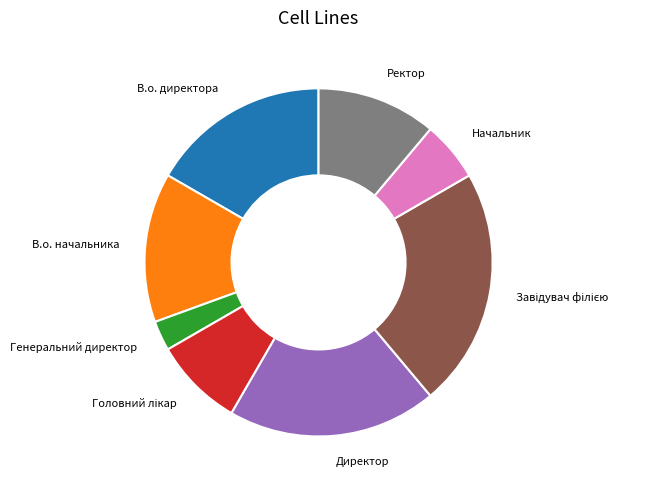

Does В.о. директора account for over 50% of the chart?

No